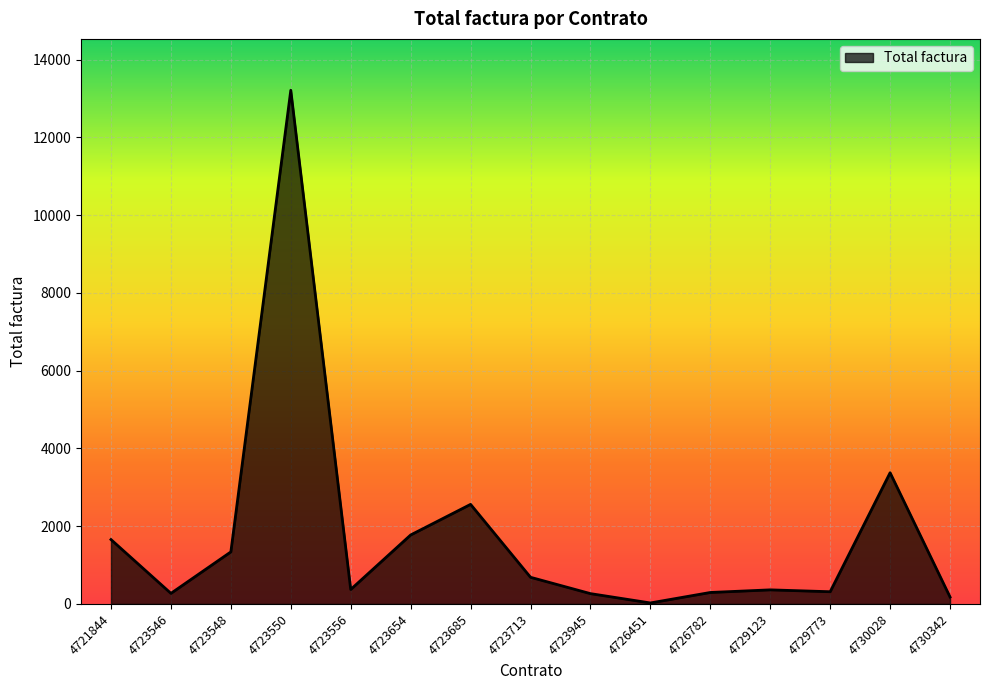

The value at 4721844 is 1656.7. True or false?

True